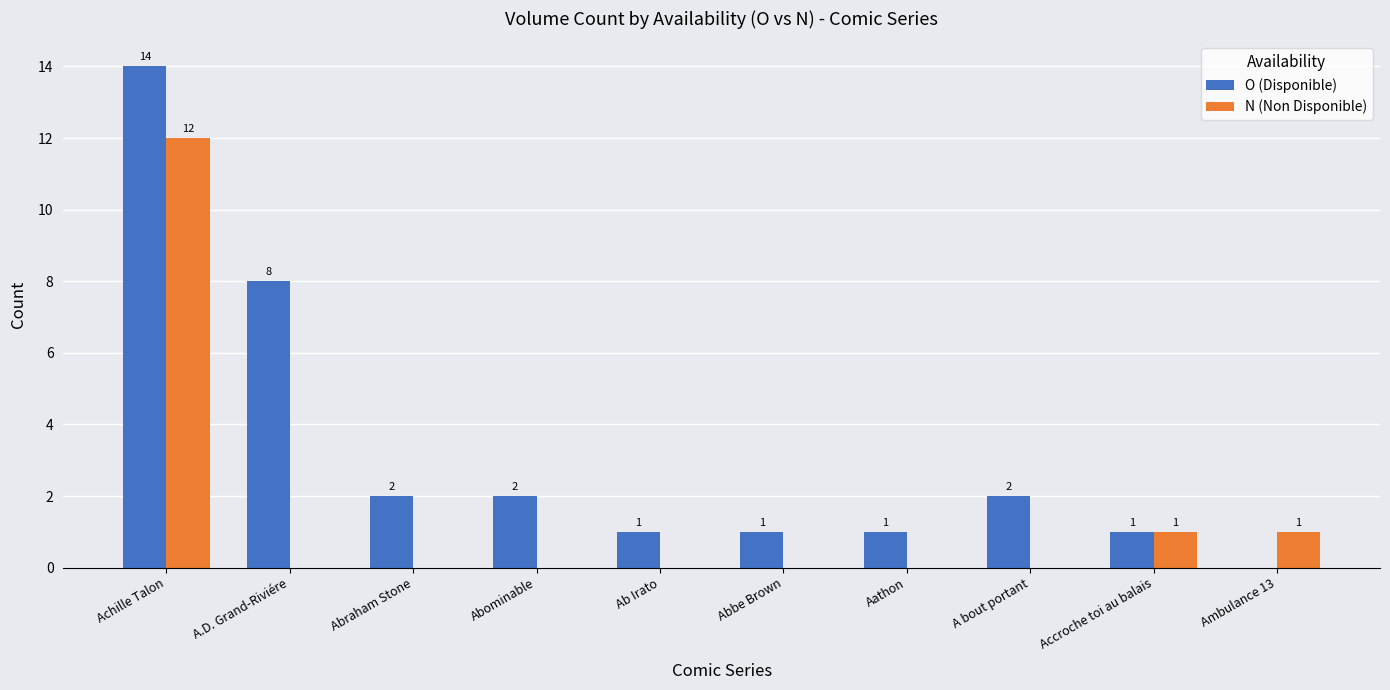

At which category is the sum across all series the highest?

Achille Talon